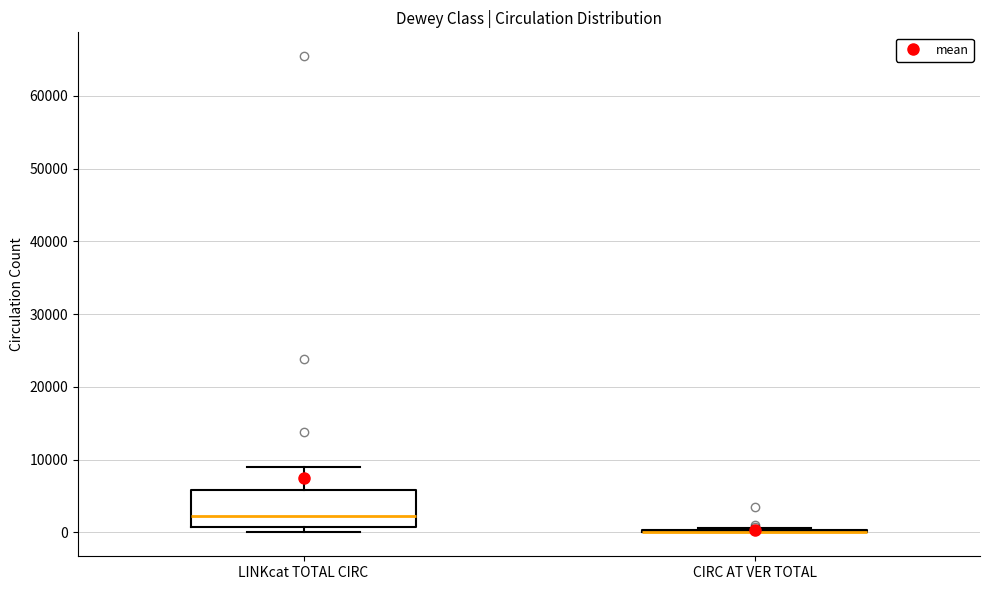

Which box is the tallest, from its lower edge to its upper edge?

LINKcat TOTAL CIRC